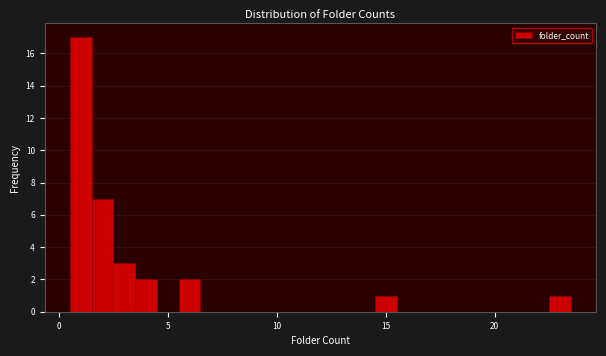

Around what value on the x-axis is the tallest bar? Give the approximate position of its centre, as read against the axis.

1.0